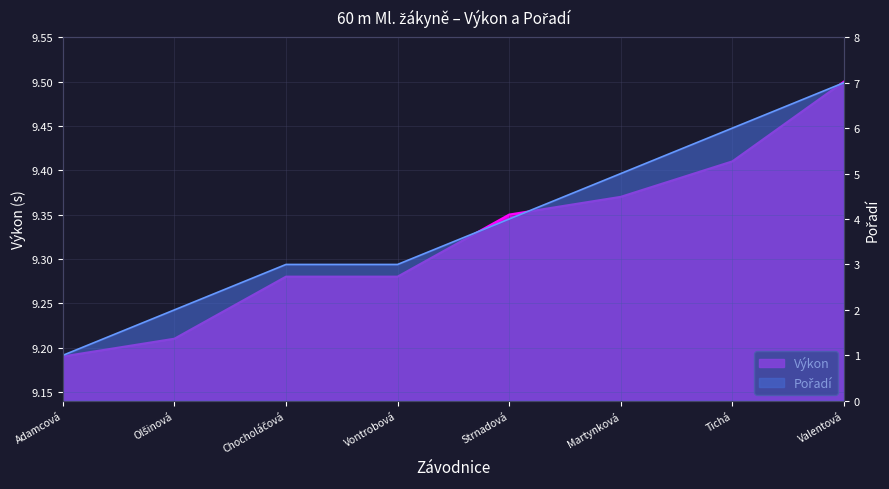

What are all the series names shown in the legend?

Výkon, Pořadí